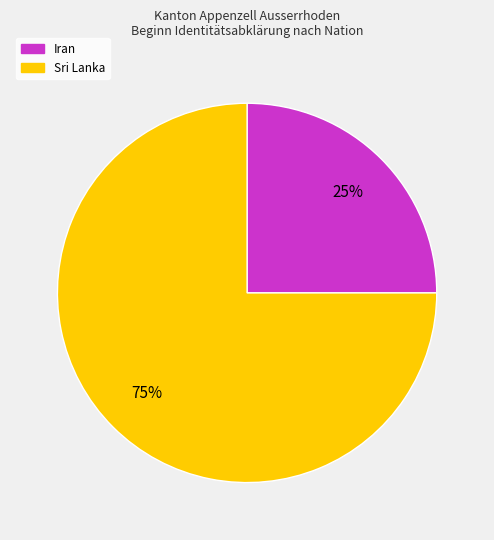

To the nearest percent, what is the average slice percentage?

50%